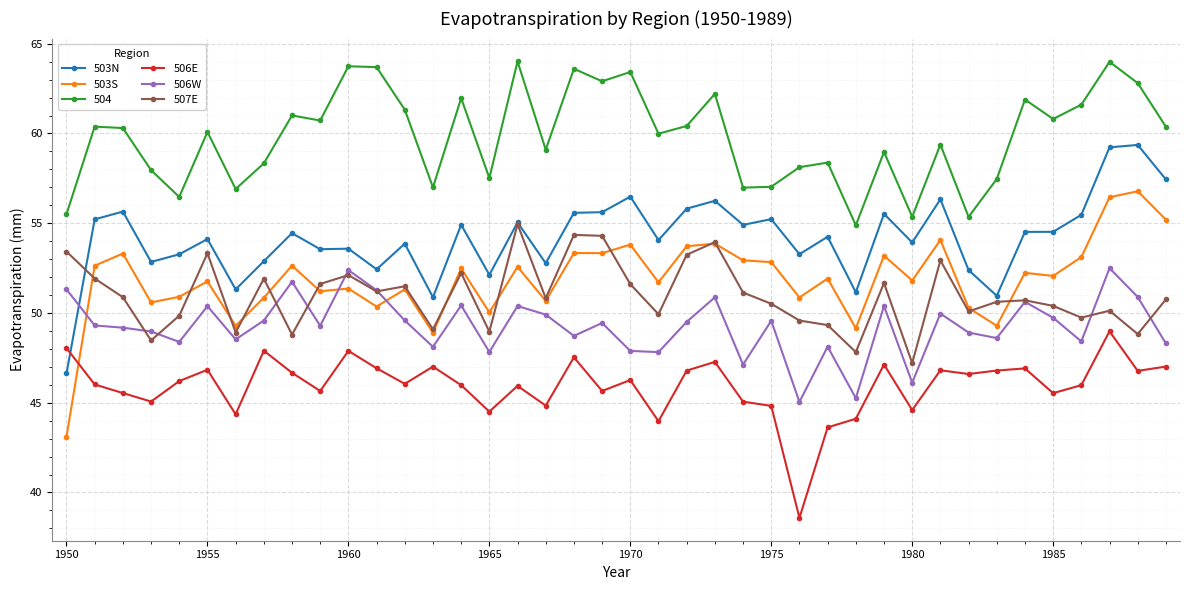

At how many categories does at least one series exceed 40?

40